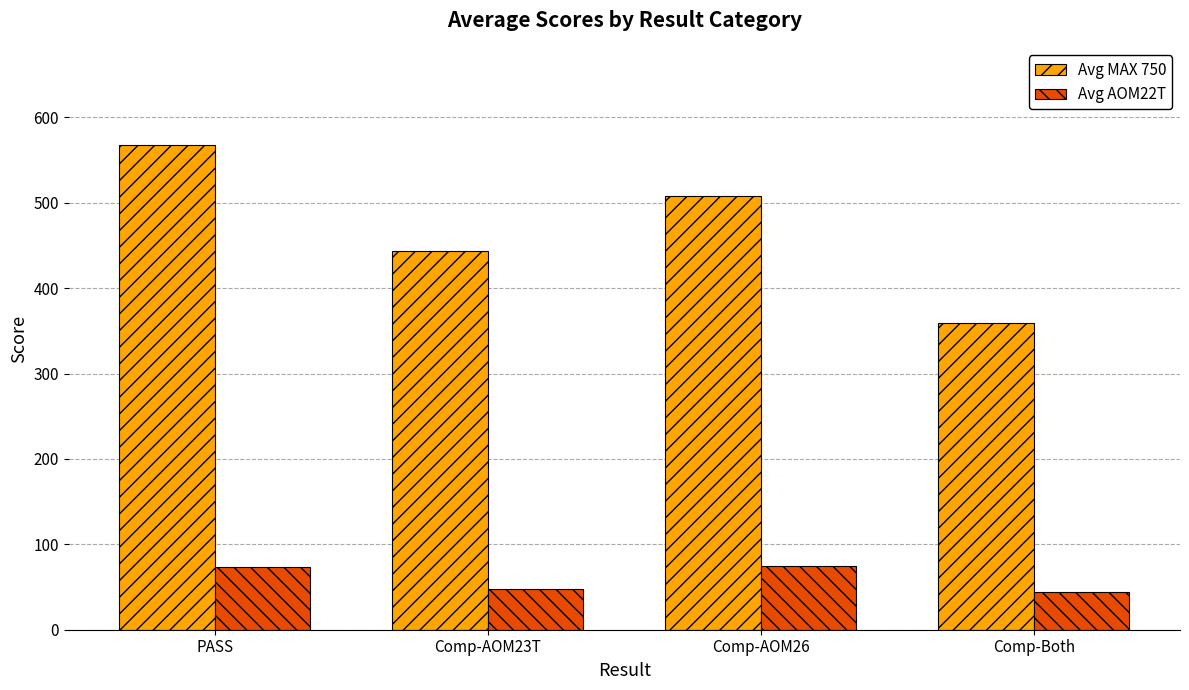

What is the difference between the highest and lowest values at Comp-Both?

315.0